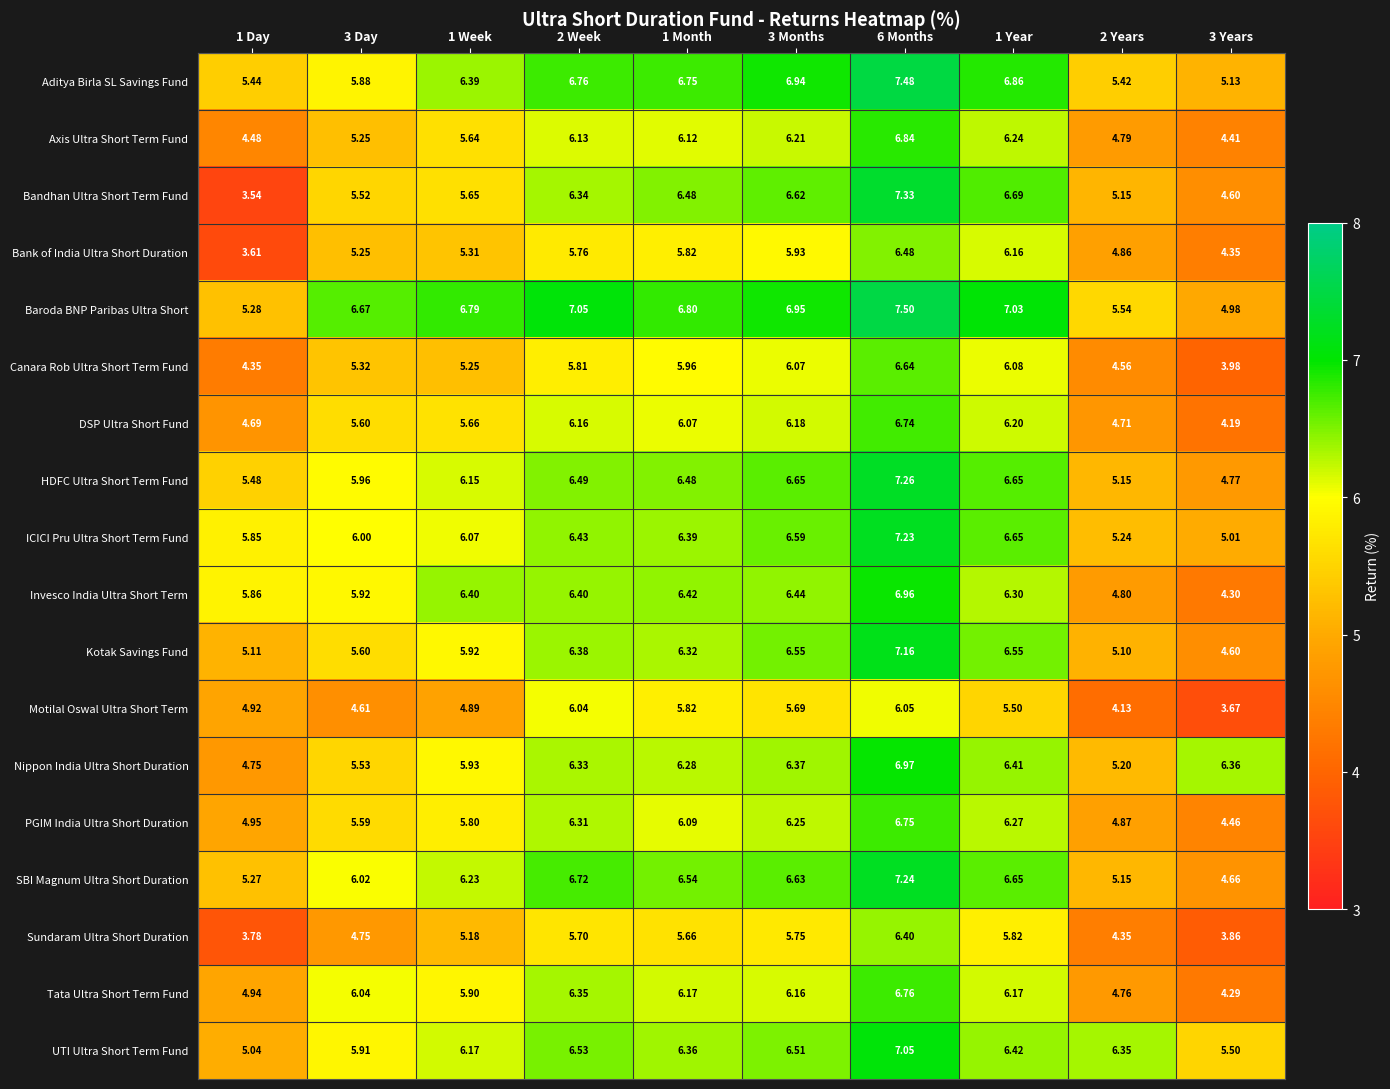

At which category does the chart reach its minimum across all series?

1 Day